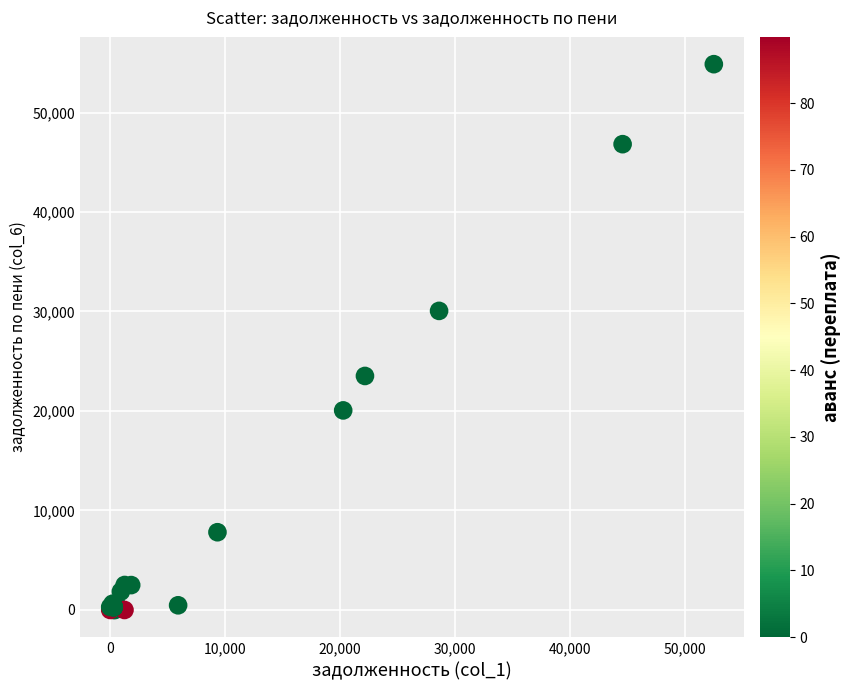

What Y value in the scatter plot is closest to 27428?

30060.0